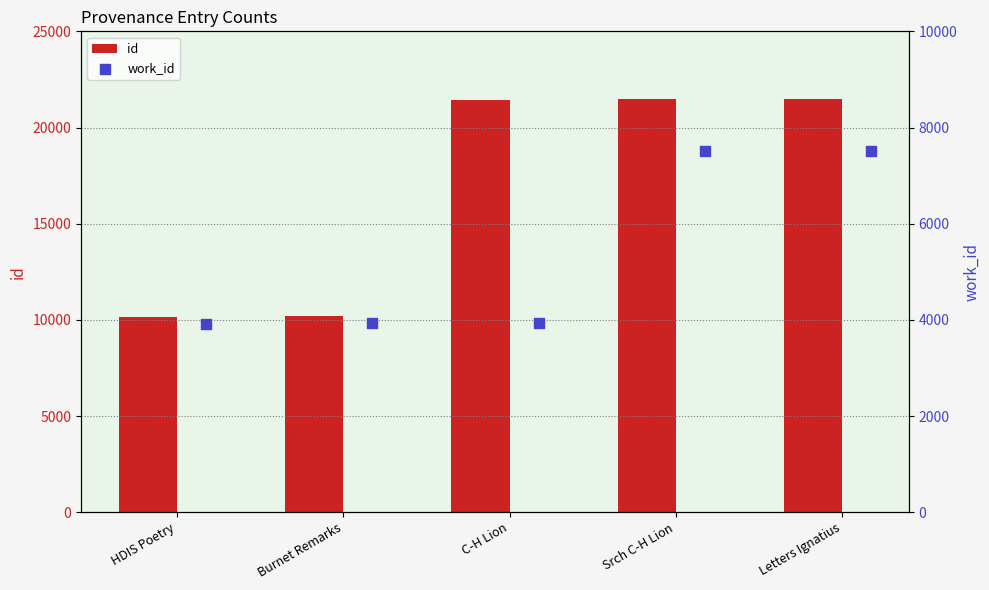

Is the value of work_id at HDIS Poetry greater than the value of id at C-H Lion?

No